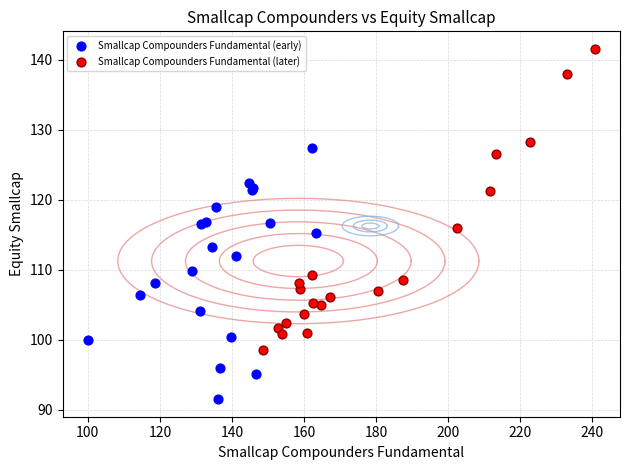

Which series contains the lowest Y value?

Smallcap Compounders Fundamental (early)